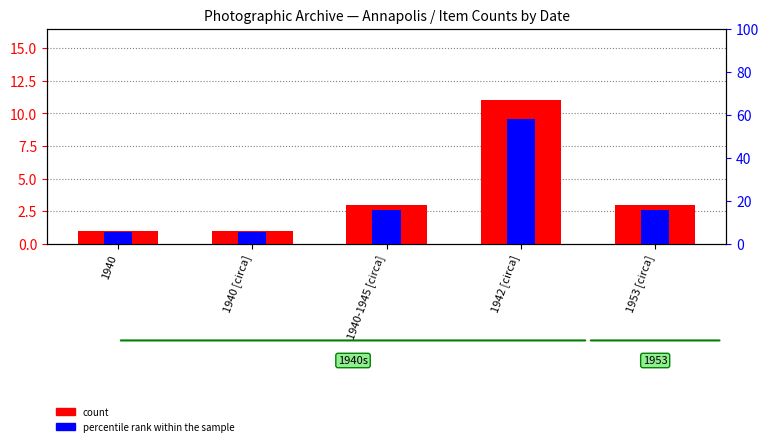

Which category has the lowest value in the percentile rank within the sample series?

1940